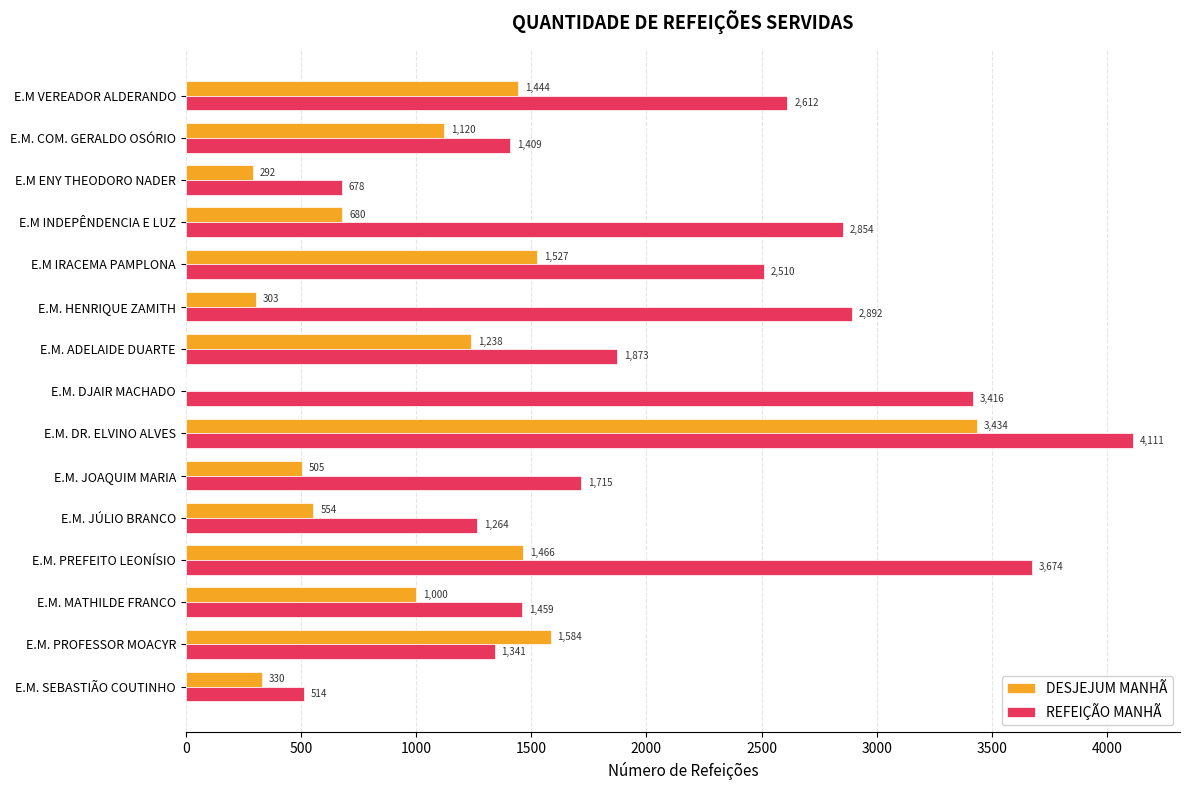

Is it true that REFEIÇÃO MANHÃ equals 4111 at E.M. DR. ELVINO ALVES?

True